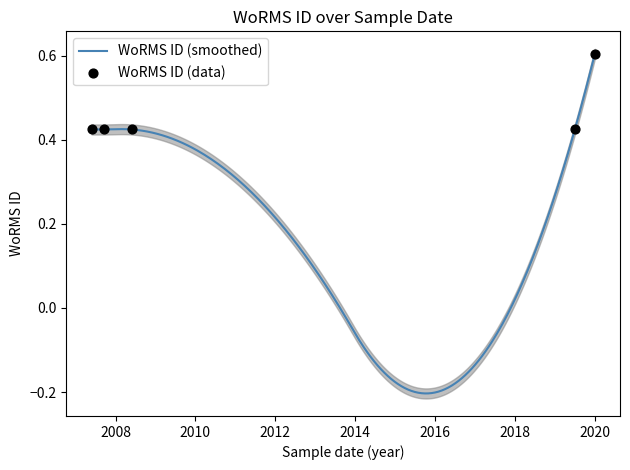

Which has a higher value, 22-05-2007 or 18-09-2007?

22-05-2007